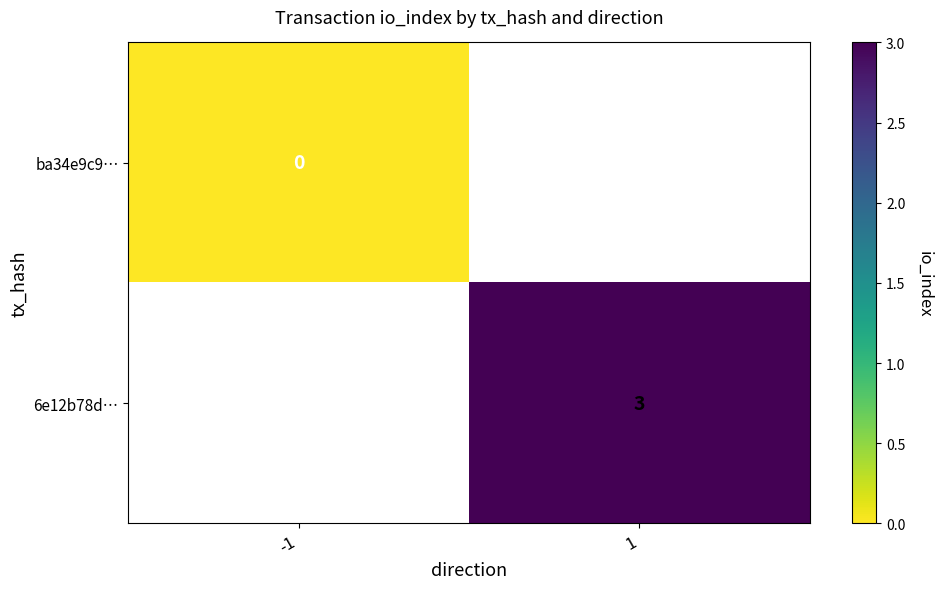

Which label corresponds to the largest value in the chart?

1